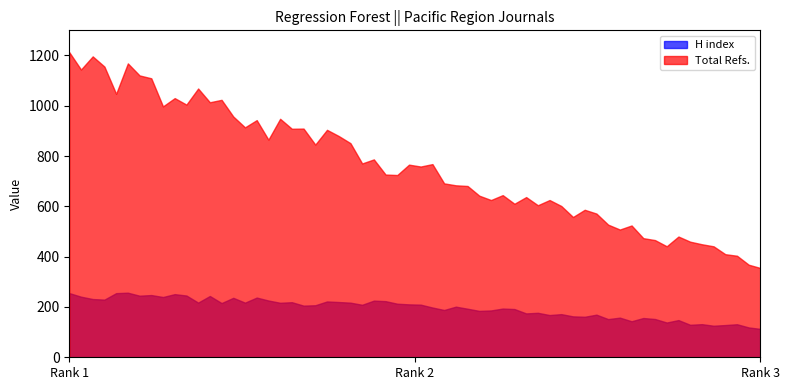

List the labels in order of Total Refs. value, smallest first.

Rank 3, Rank 2, Rank 1